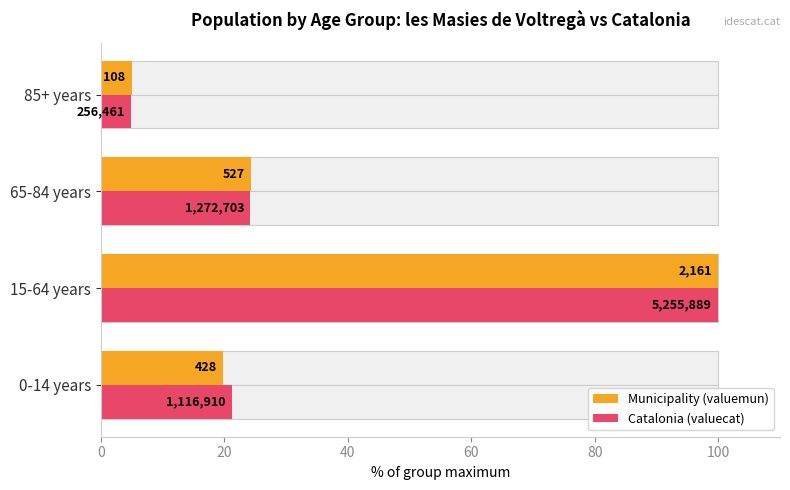

What is the value of the Municipality (valuemun) bar at the 3rd from the left?

24.4